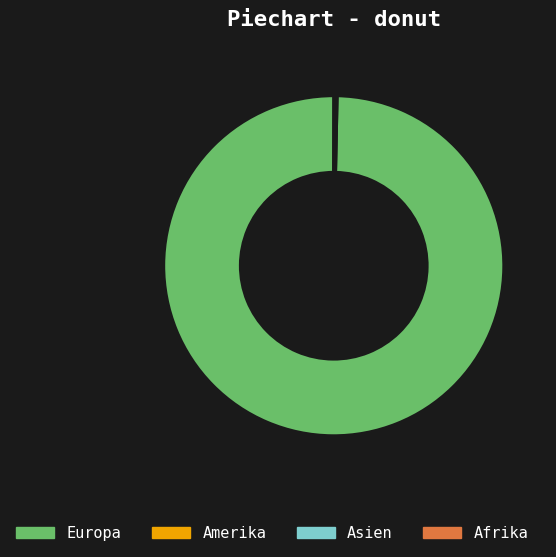

Is there a majority slice in this chart?

Yes